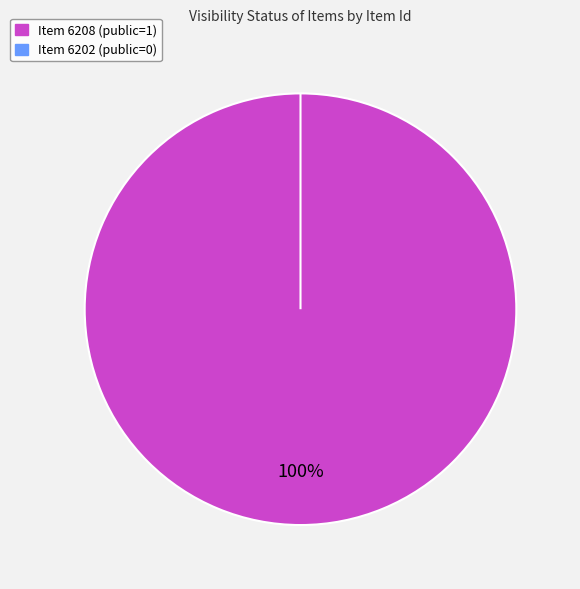

To the nearest percent, what is the difference between the 6208 and 6202 slice percentages?

100%